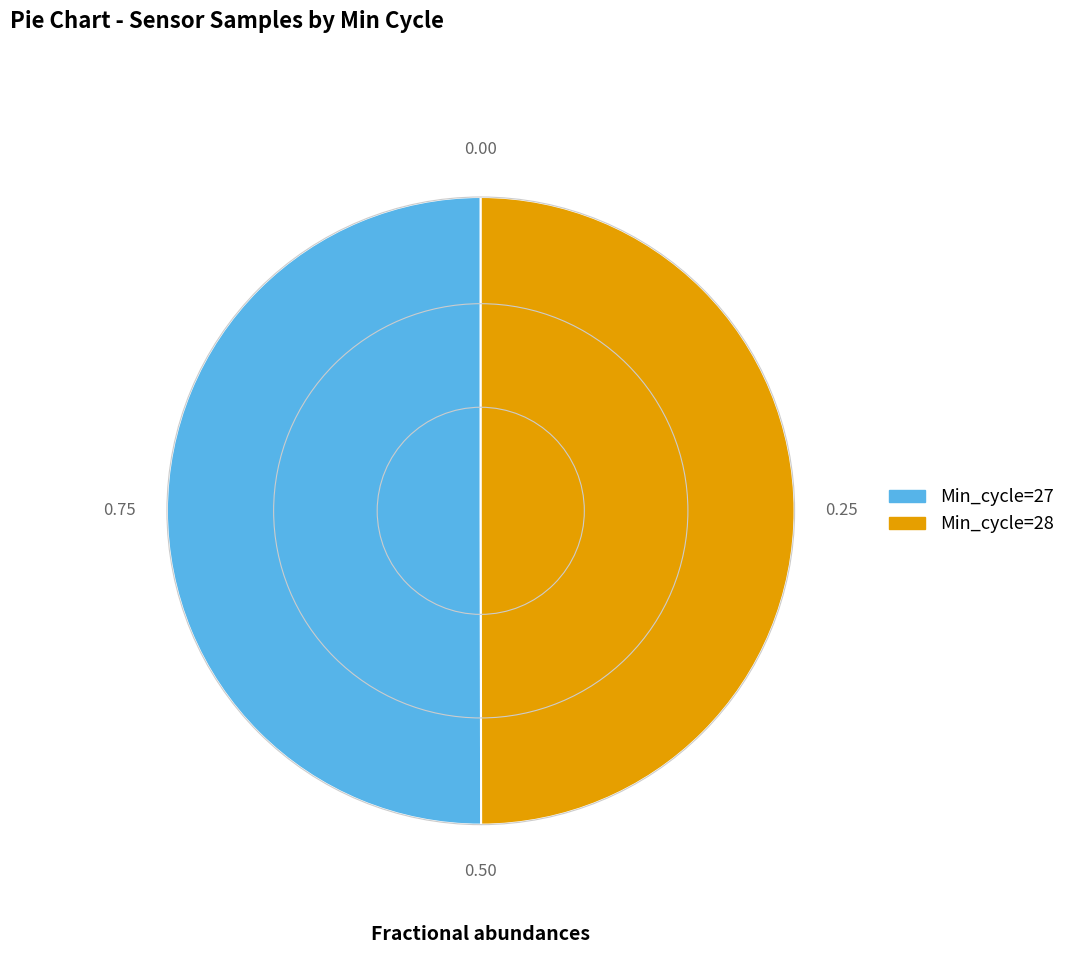

Is the sum of Min_cycle=28 and Min_cycle=27 greater than half?

Yes